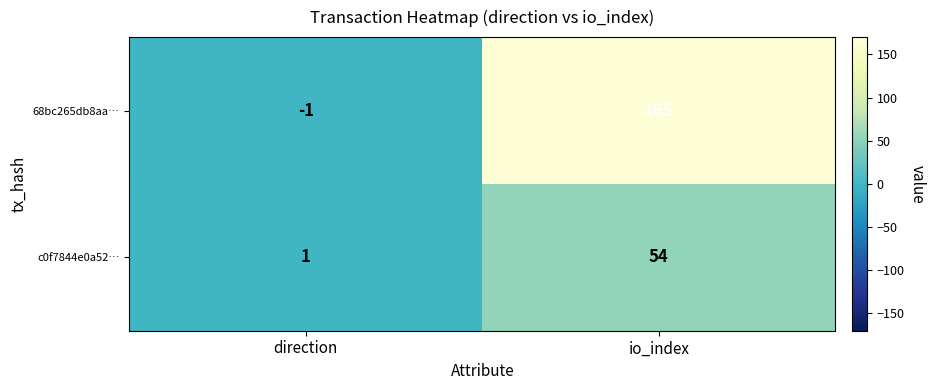

Reading right to left, what are all the values shown in this chart?

68bc265db8aa…: 165	-1
c0f7844e0a52…: 54	1